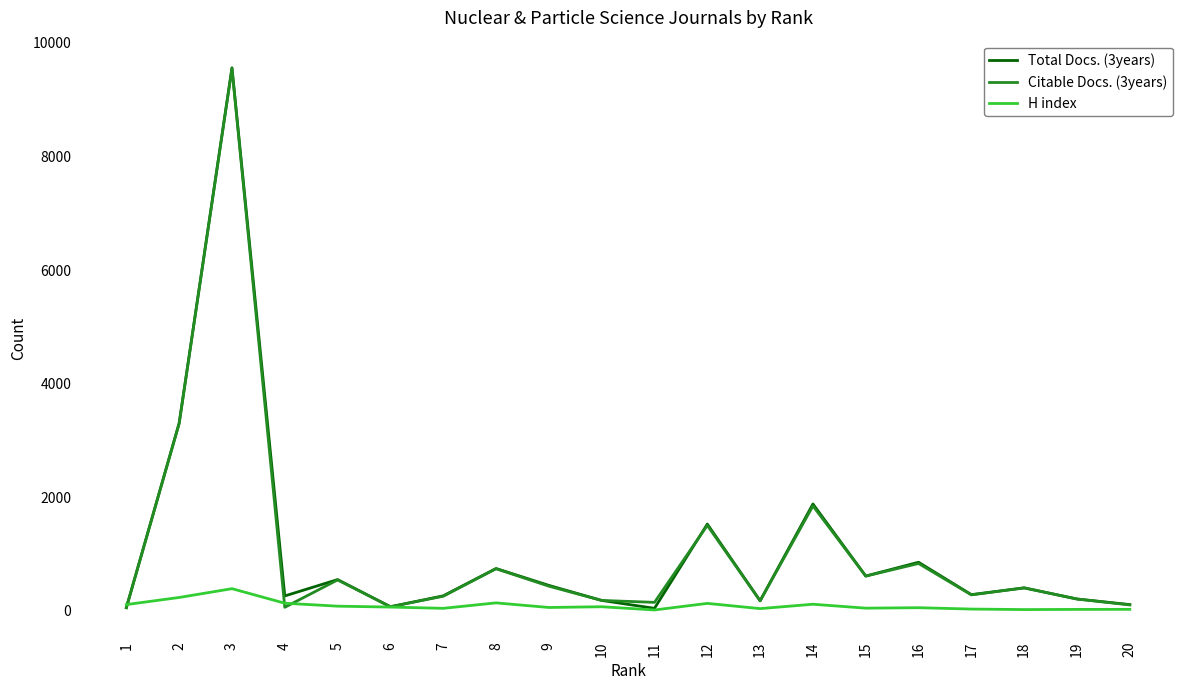

Is the value of Citable Docs. (3years) at 13 greater than the value of Total Docs. (3years) at 8?

No